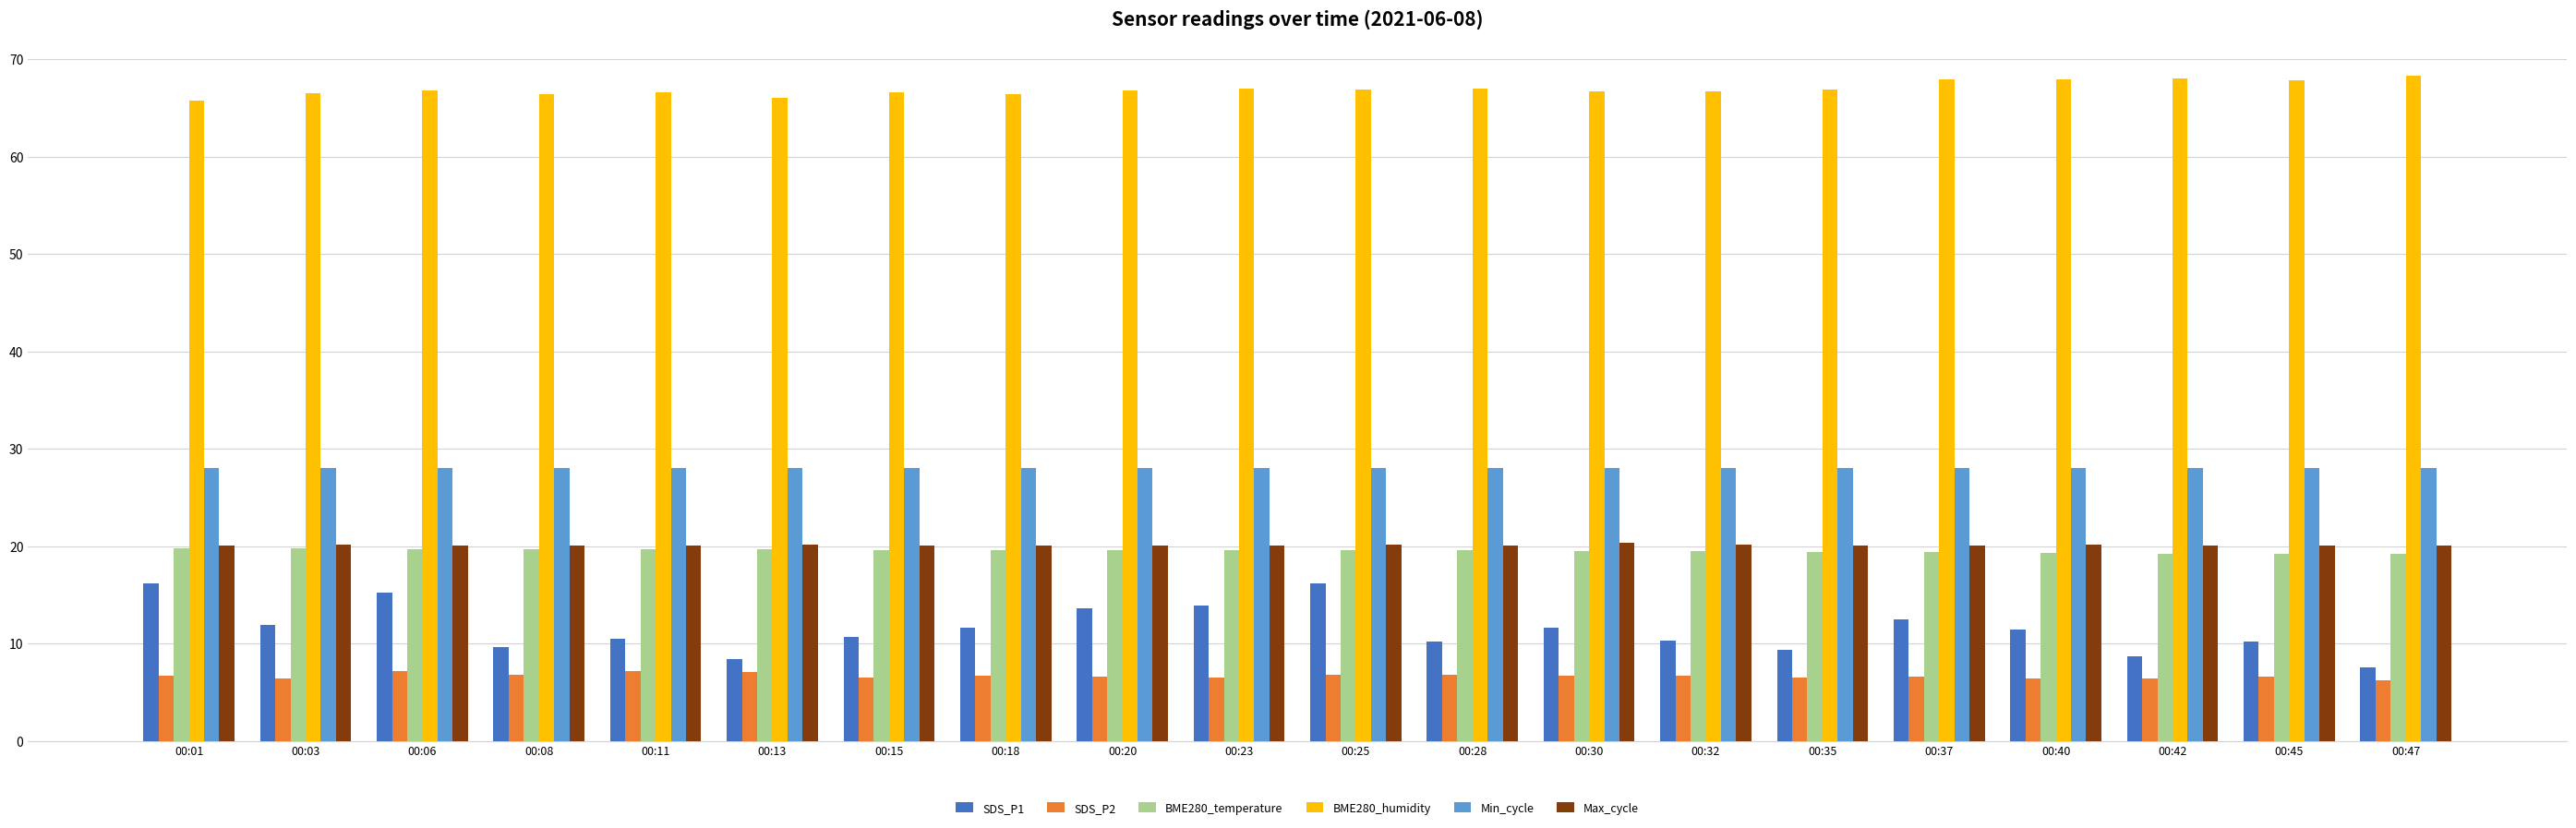

What is the value of the BME280_temperature bar at the 8th from the left?

19.6